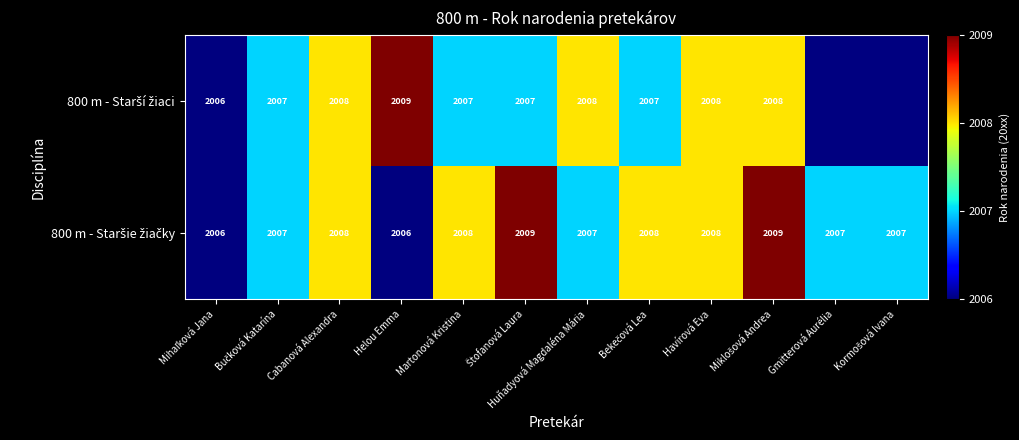

The 800 m - Staršie žiačky series shows 9.0 at Štofanová Laura. True or false?

True